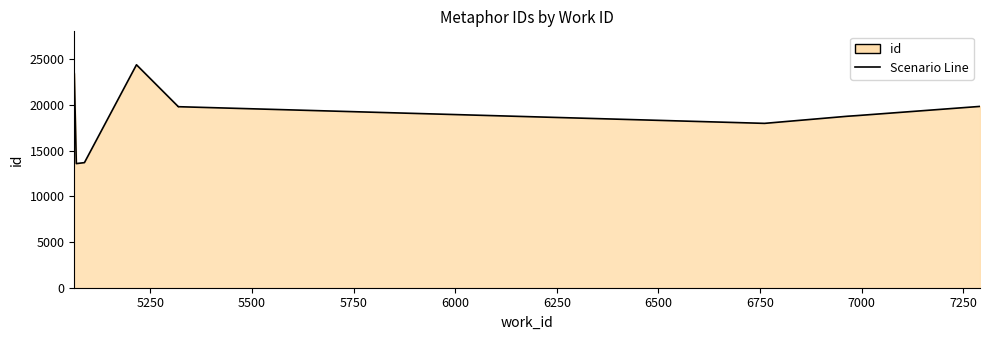

What is the average value?

19027